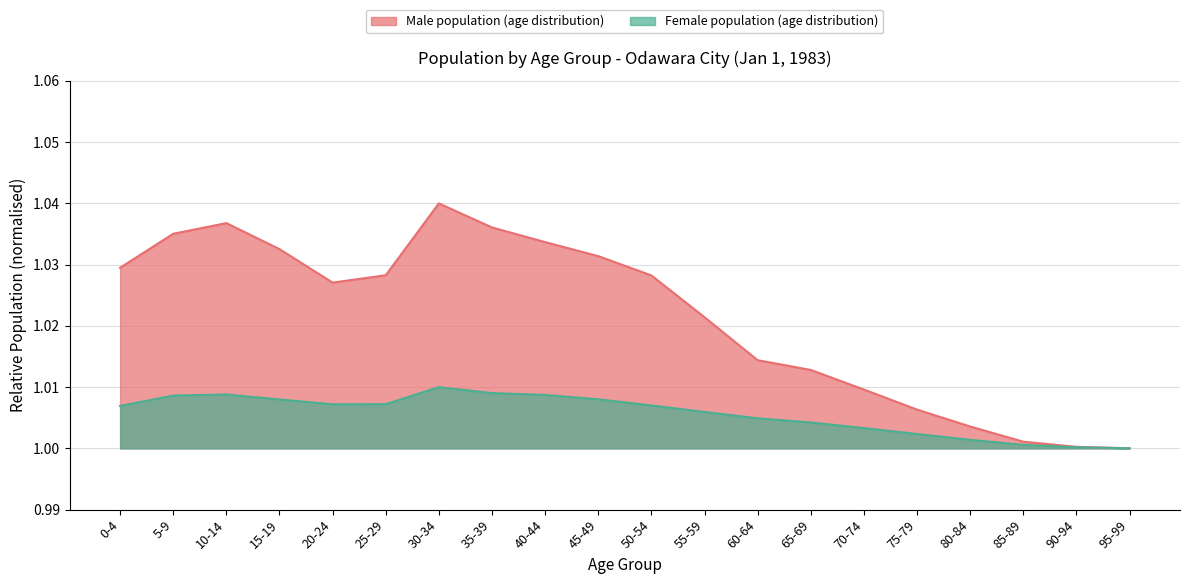

Which series has the largest range (max minus min)?

Male